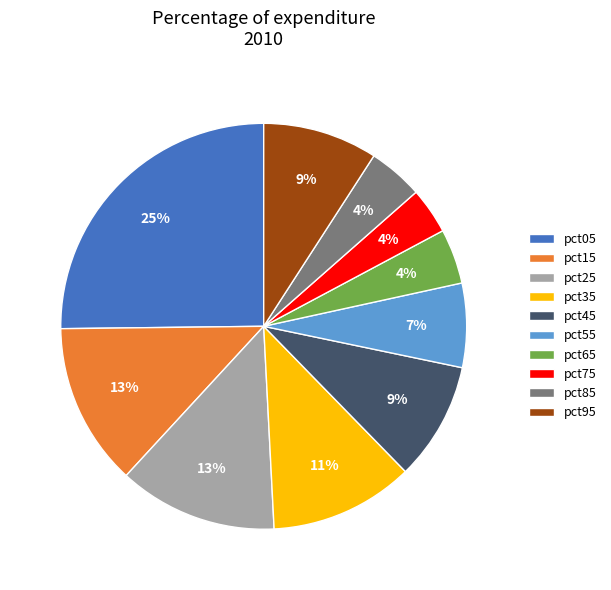

To the nearest percent, what is the average slice percentage?

10%